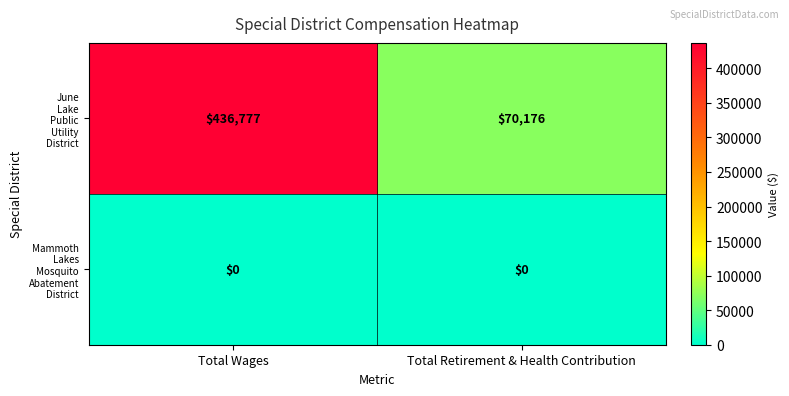

At which category is the sum across all series the highest?

Total Wages